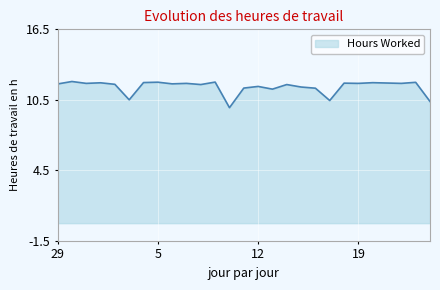

What is the smallest value displayed?

9.8